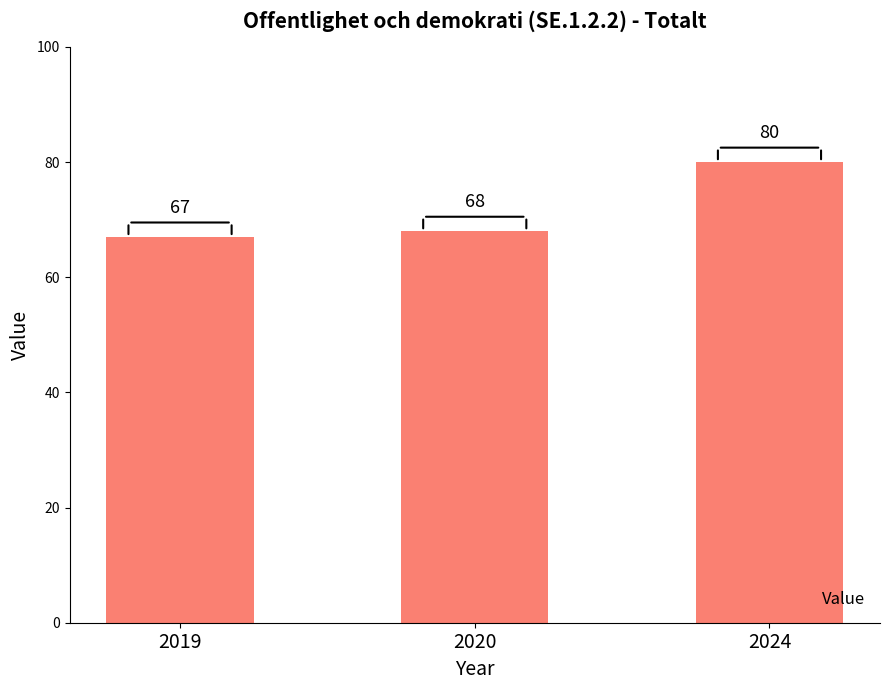

Which category has the lowest value across all series?

2019